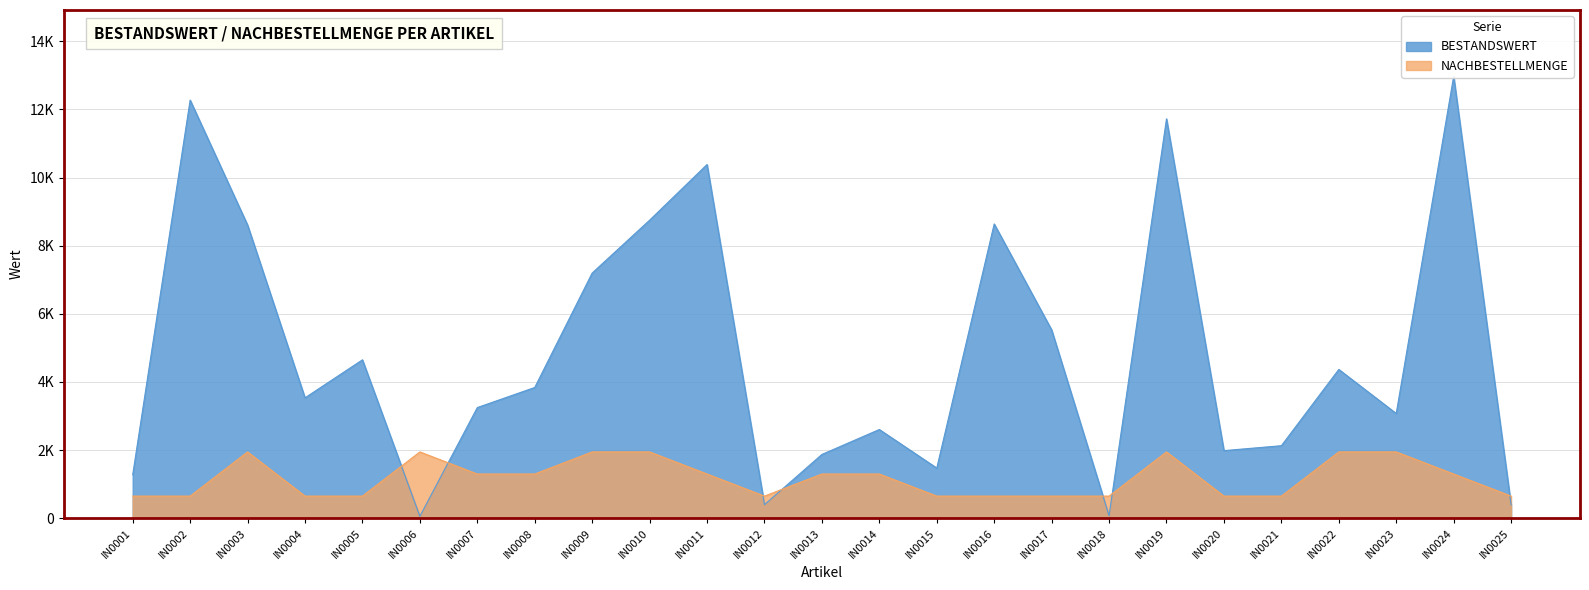

At which label does BESTANDSWERT reach its minimum?

IN0006